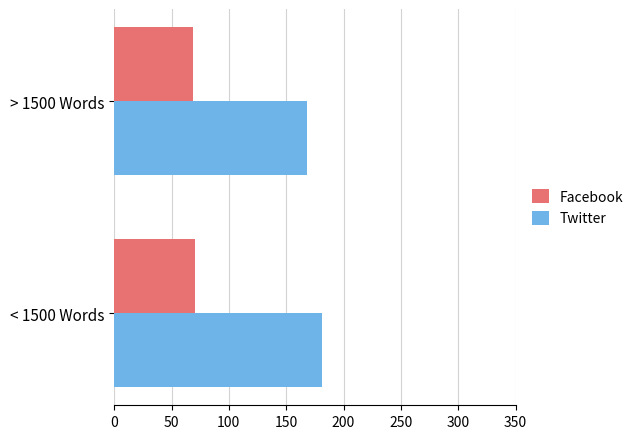

What is the sum of all Facebook values?

138.8